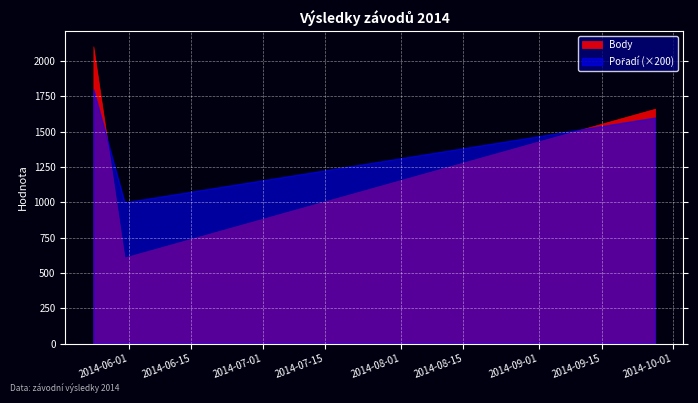

How many lines are shown in the chart?

2